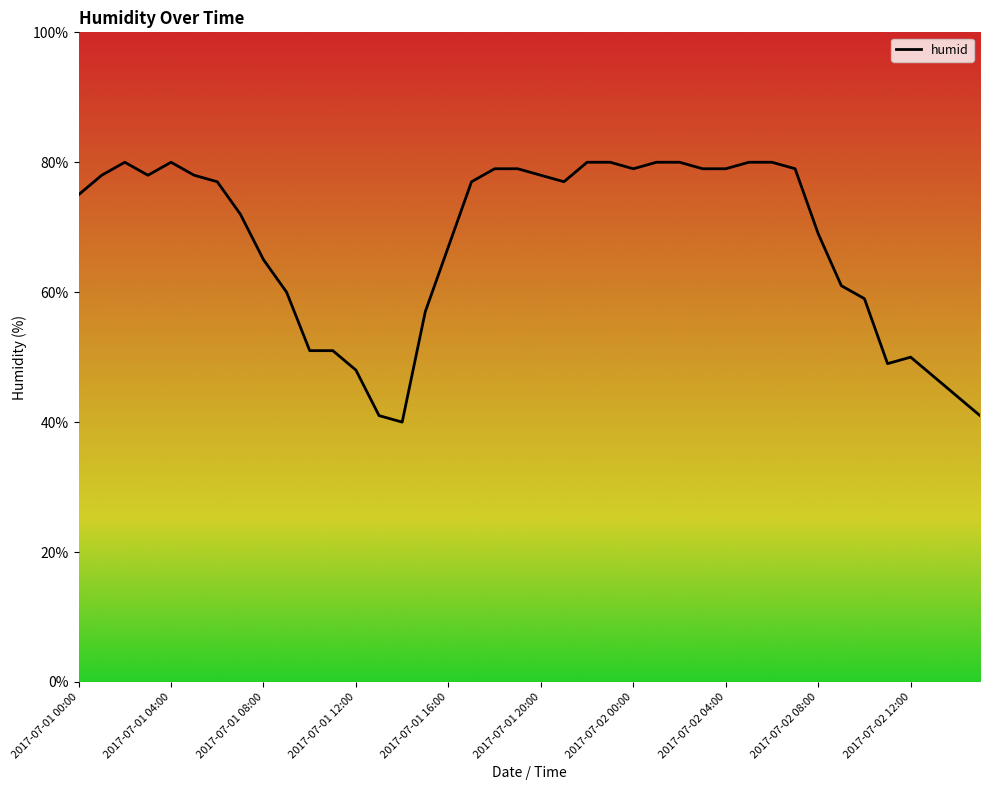

What is the minimum value shown in the chart?

40